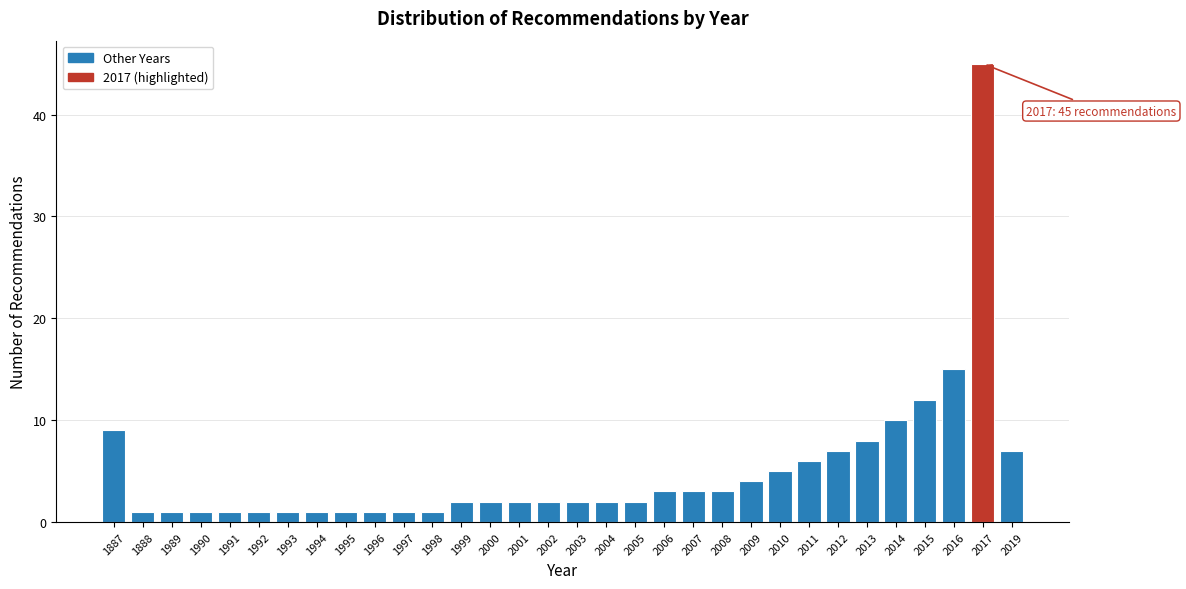

What is the ratio of the value at 1989 to the value at 2007?

0.3